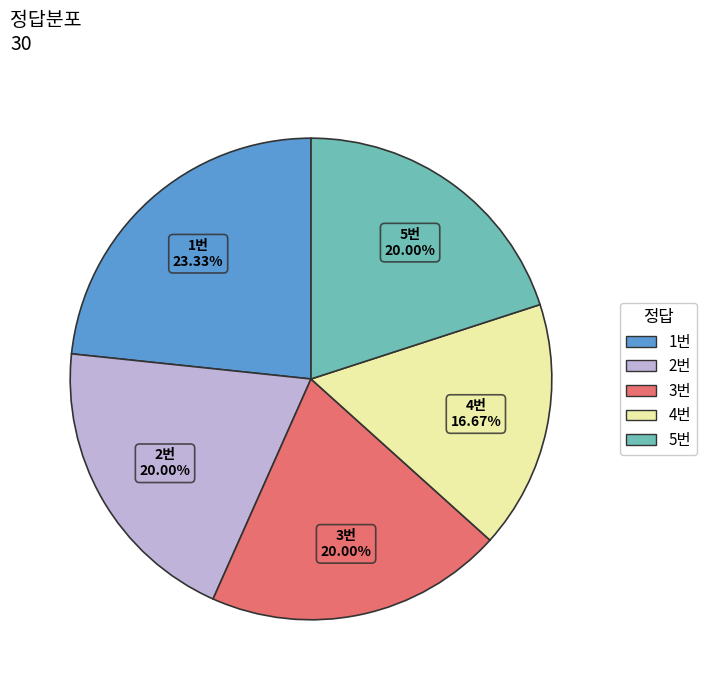

Is there a majority slice in this chart?

No